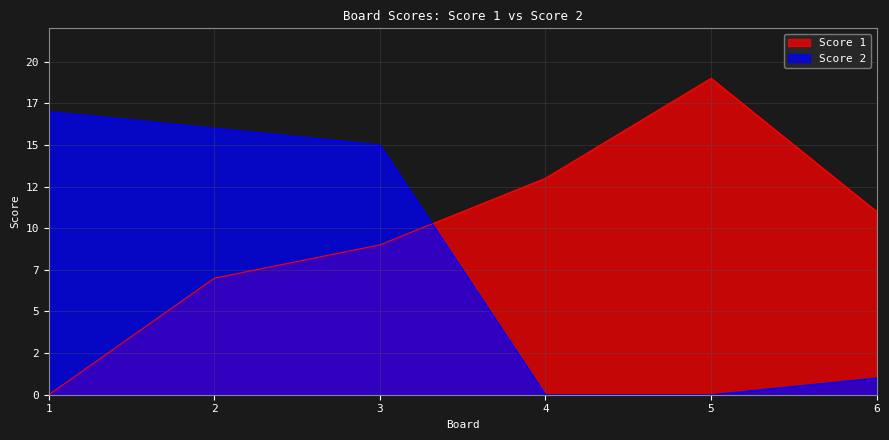

What is the value of the Score 1 point at the 4th from the left?

13